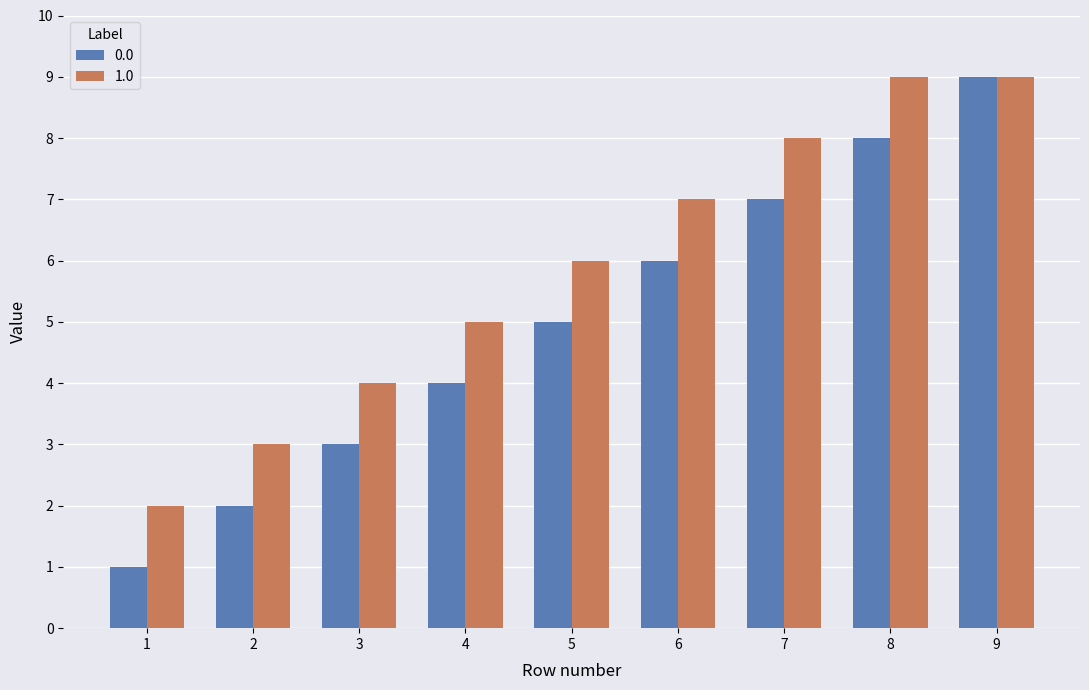

Which label corresponds to the smallest value in the chart?

1